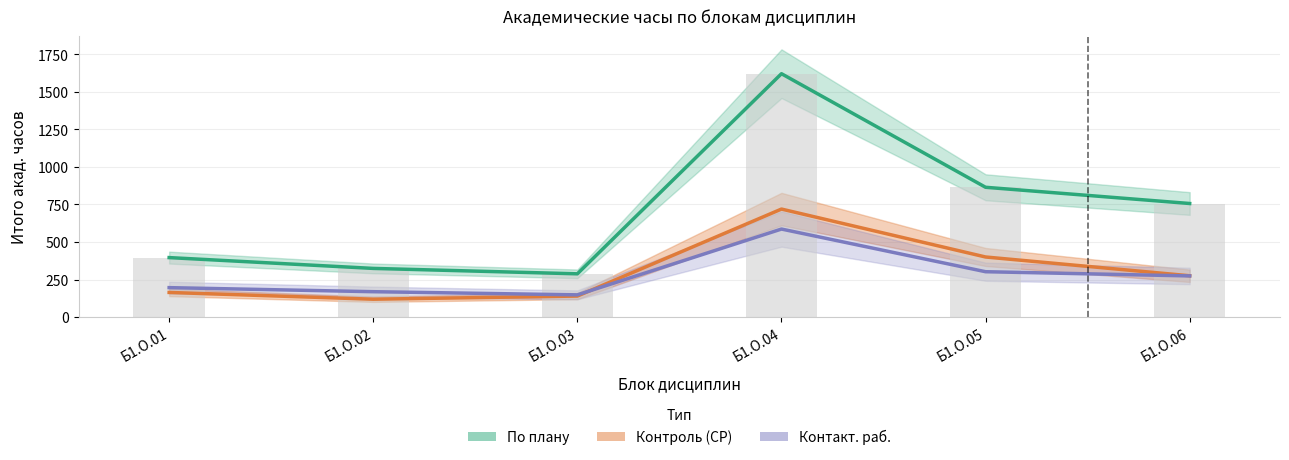

At how many categories does at least one series exceed 1477?

1